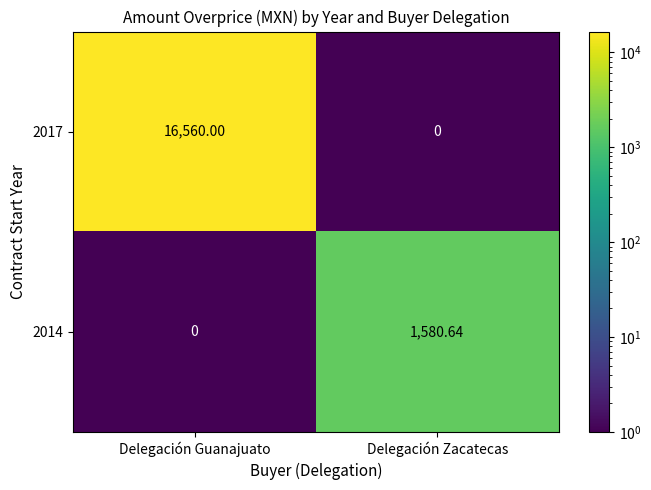

What is the spread (max minus min) of values at Delegación Guanajuato?

16560.0